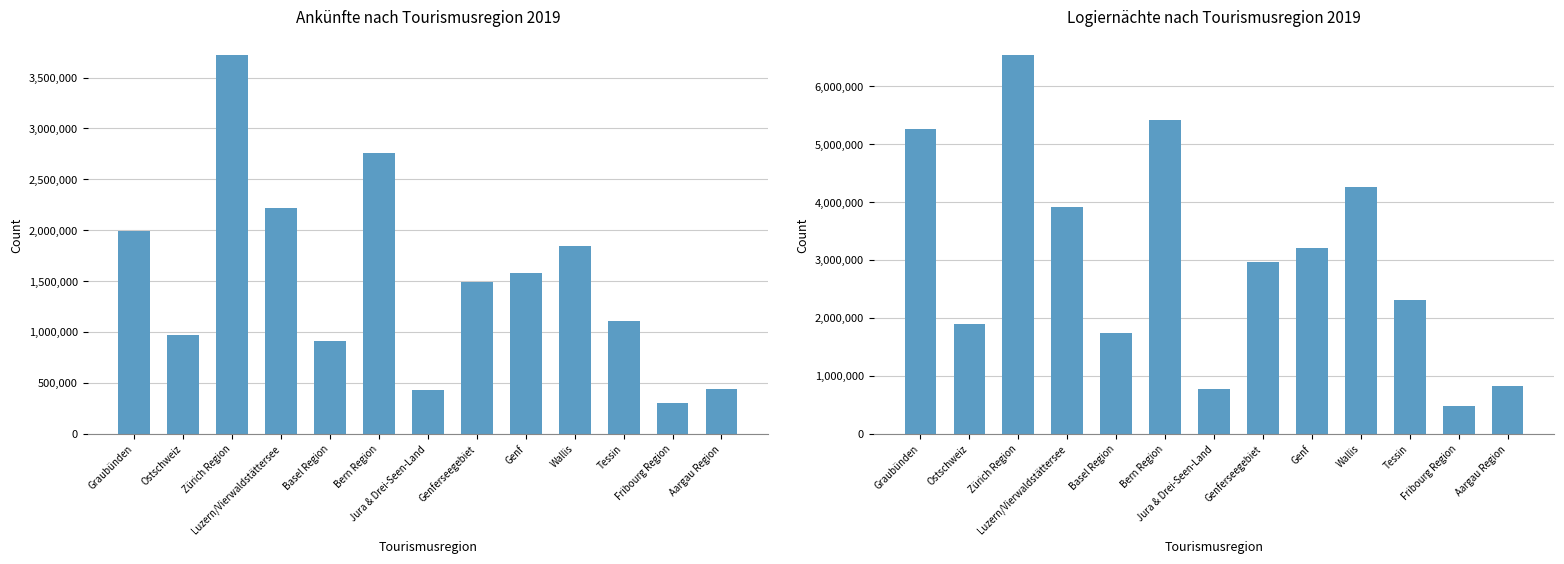

What is the difference between the highest and lowest values at Bern Region?

2651406